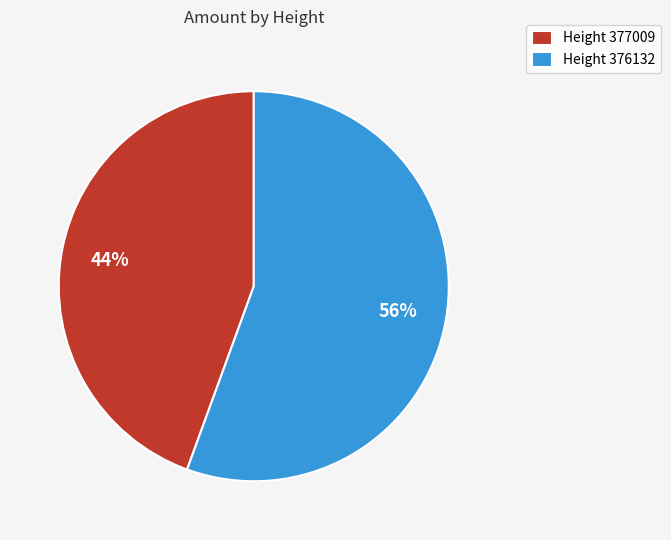

True or false: Height 377009 accounts for 53% of the total.

False